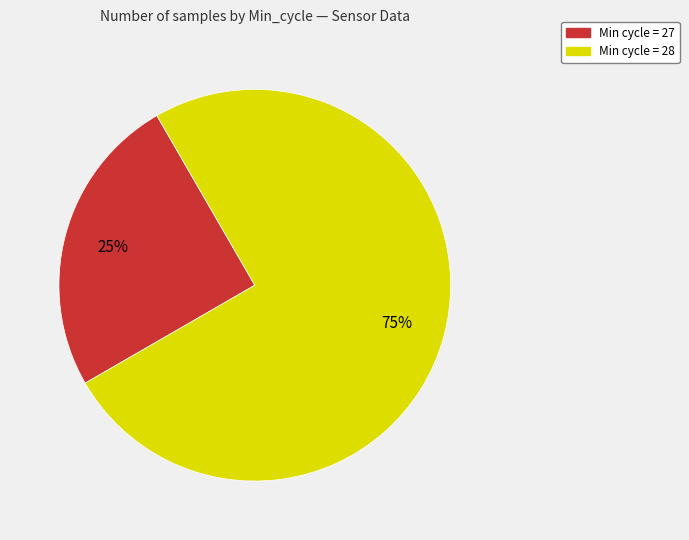

How many segments does this pie chart have?

2